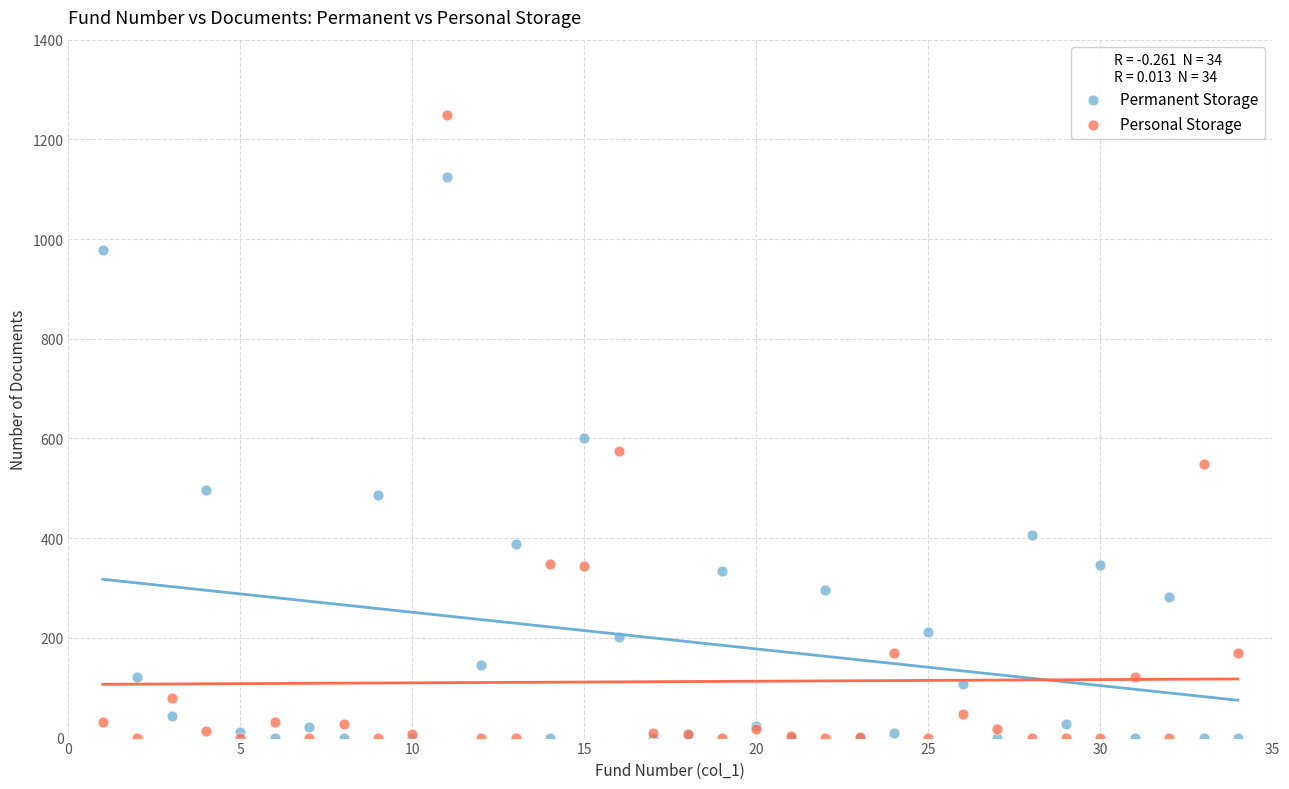

What is the X range (max minus min) for the scatter plot?

33